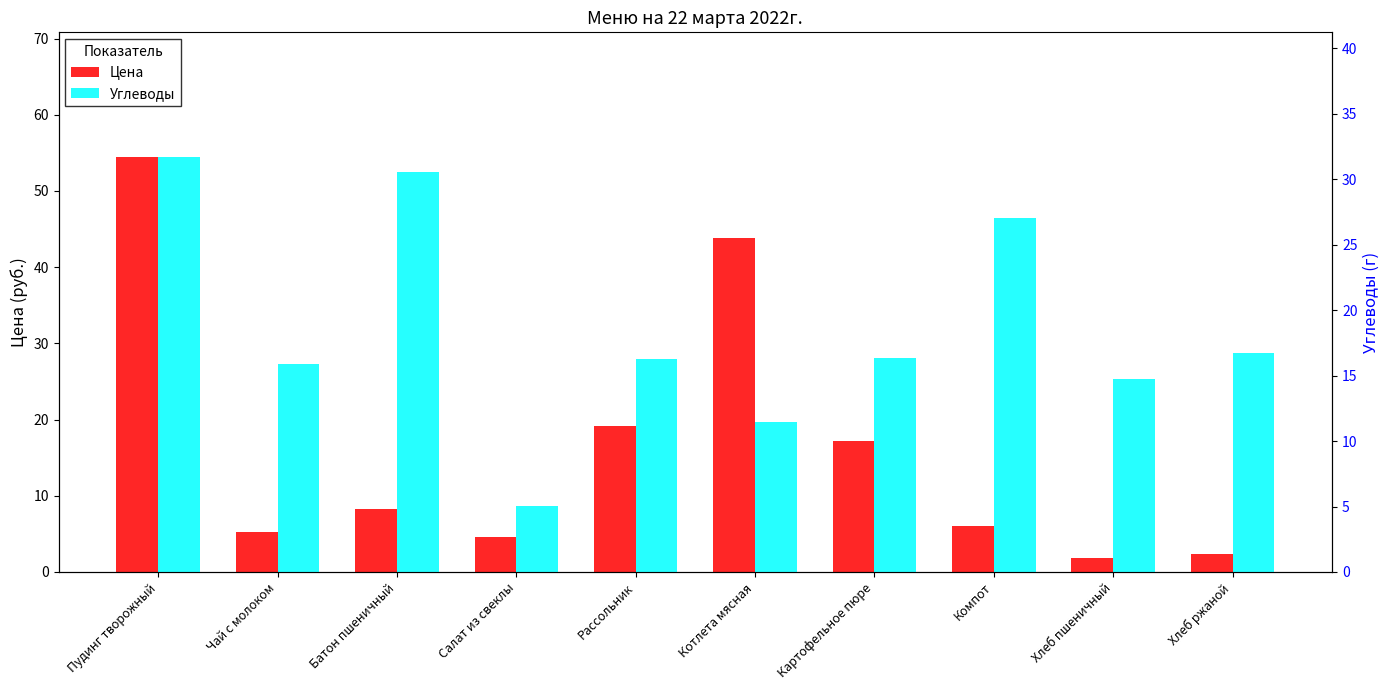

Between Хлеб ржаной and Чай с молоком, which is larger?

Чай с молоком